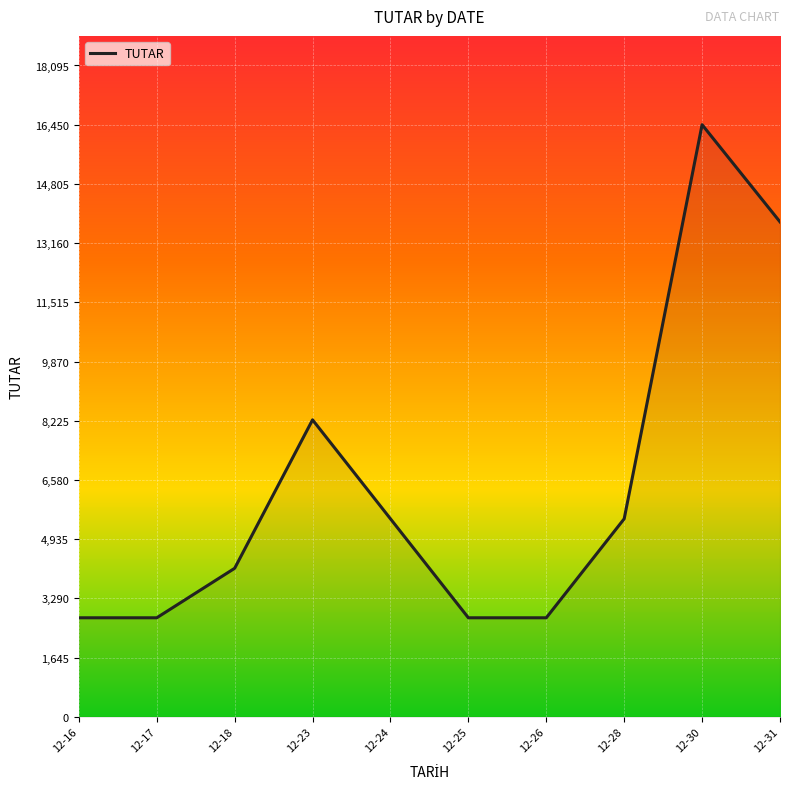

Where does the data first go above 5500?

12-23